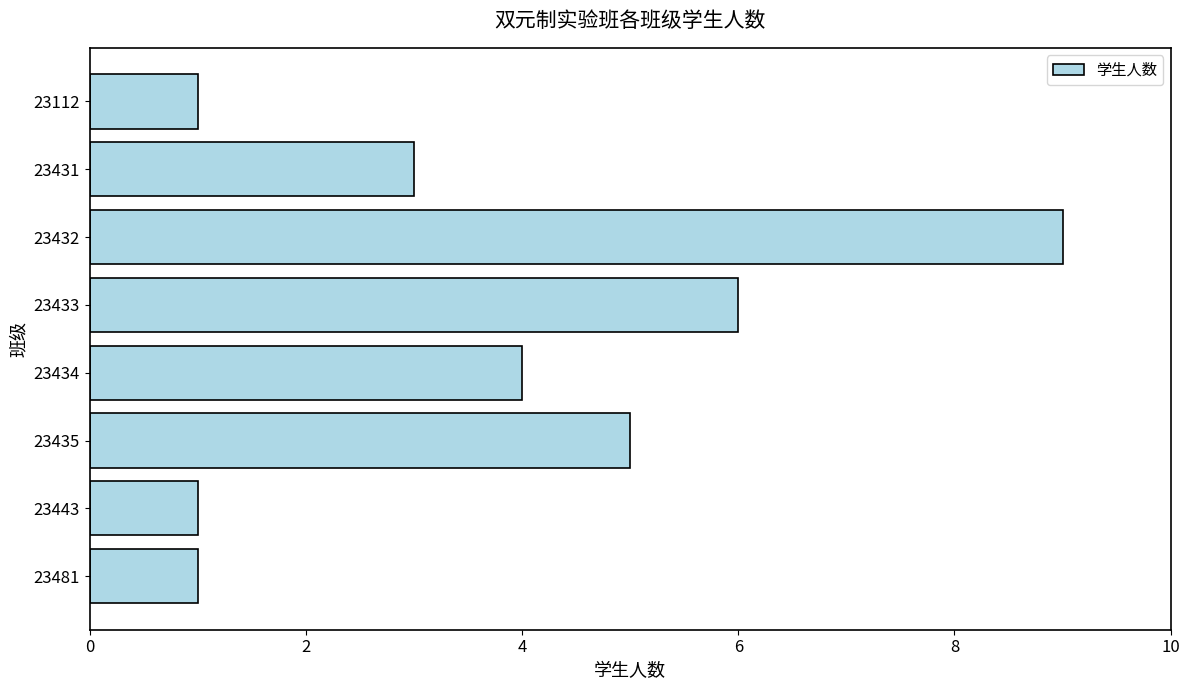

What is the value of the 7th bar from the top?

1